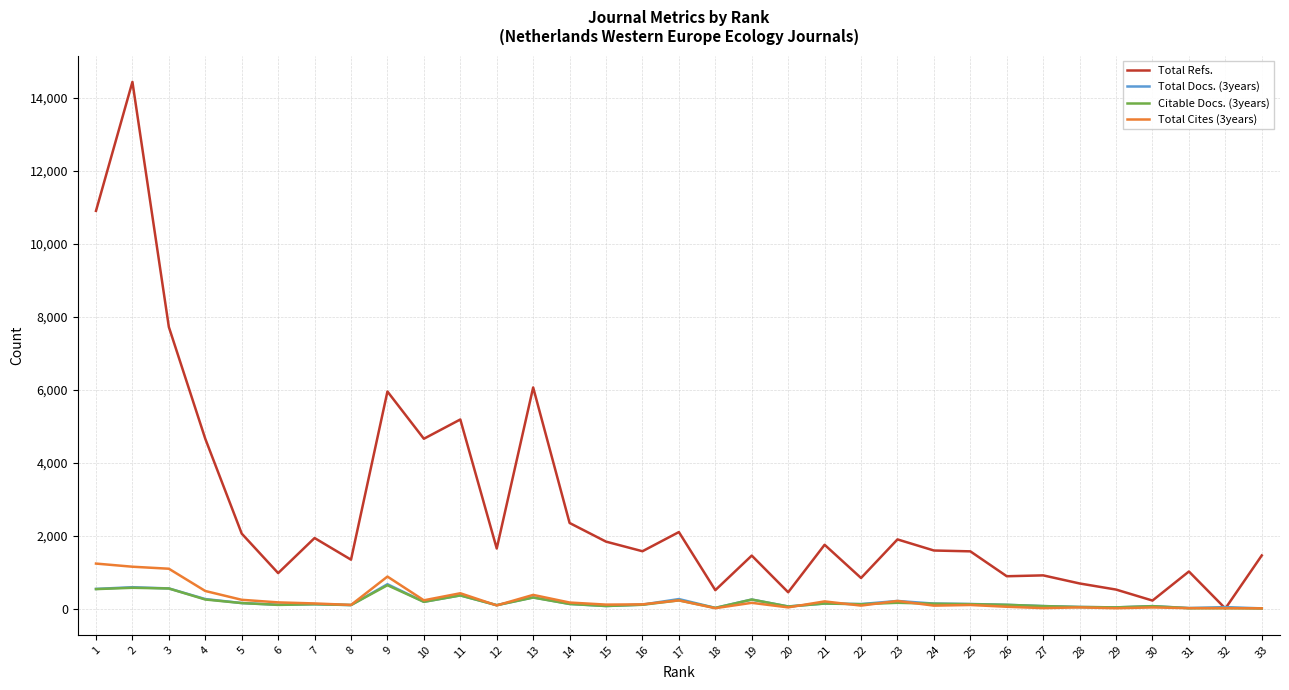

What is the difference between the Total Refs. values at 21 and 24?

157